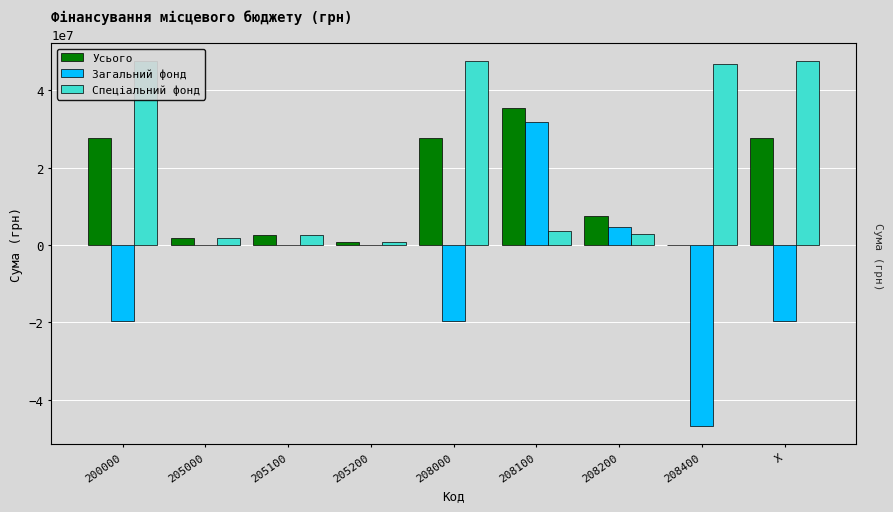

At which label does Спеціальний фонд first exceed 3481036?

200000